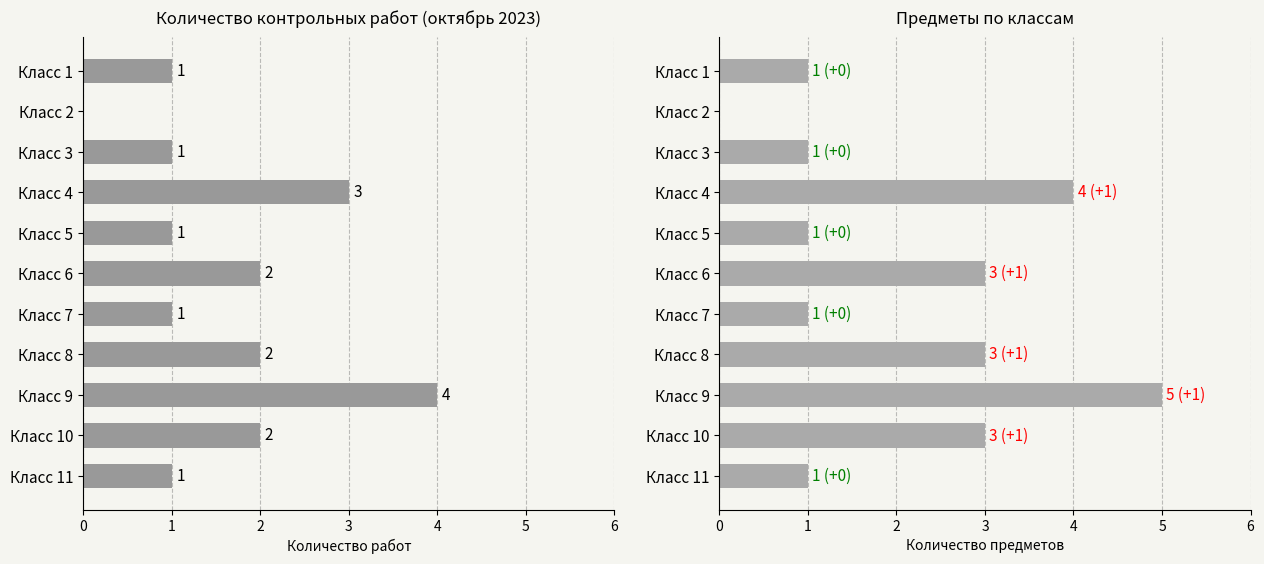

True or false: Число контрольных работ has a value of 1 at Класс 7.

False